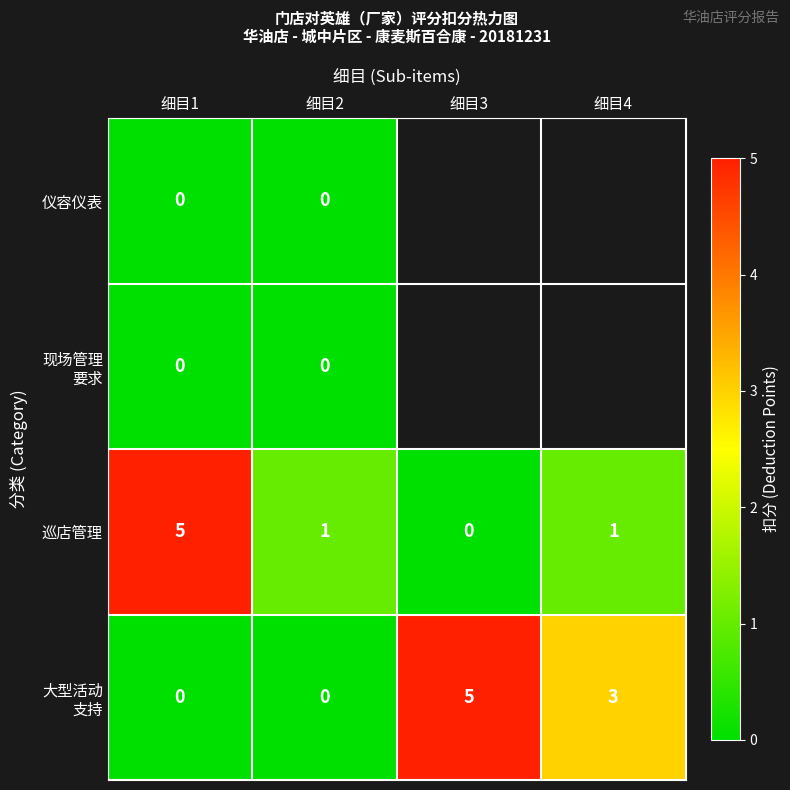

Read the 巡店管理 value at 细目1.

5